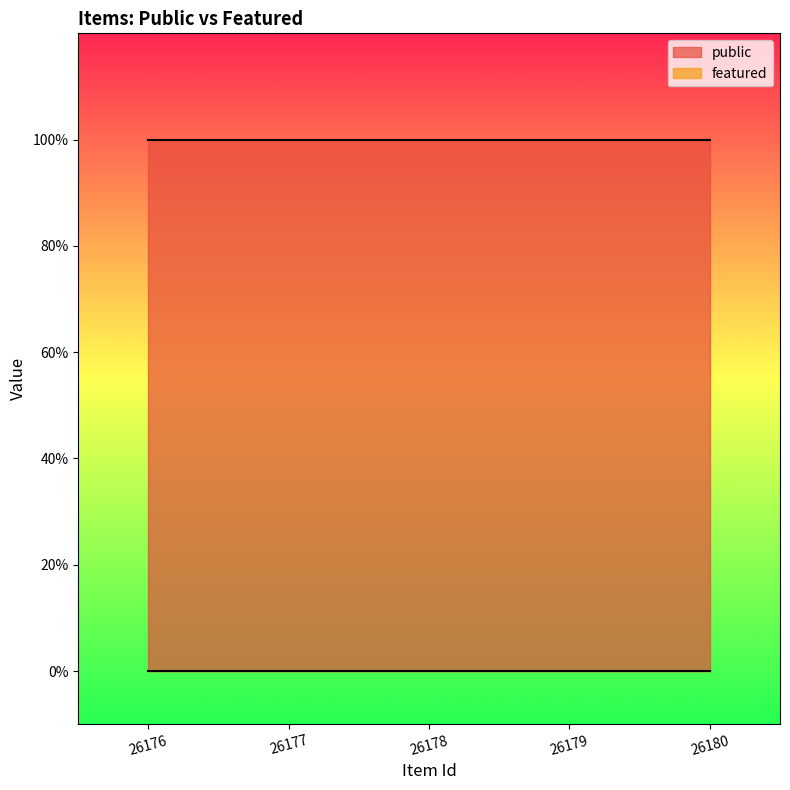

Which series has the largest range (max minus min)?

public